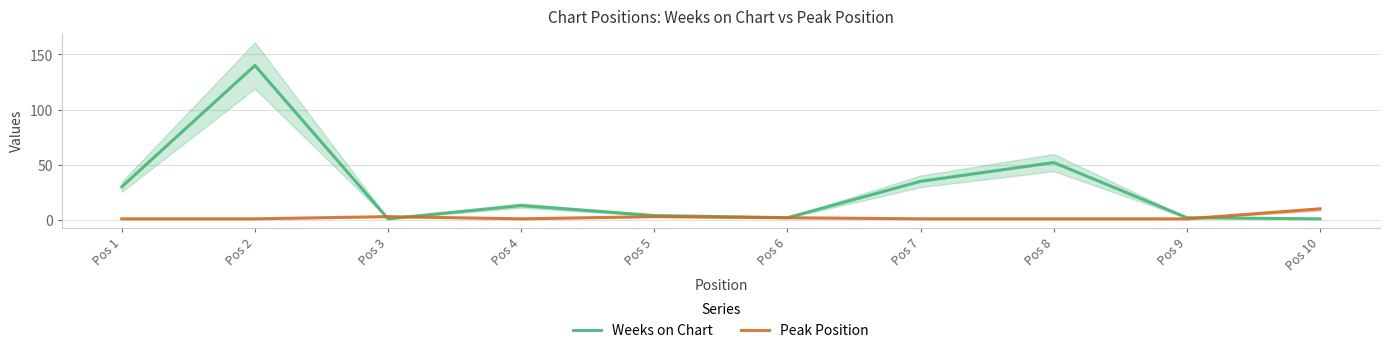

What is the sum of all Weeks on Chart values?

280